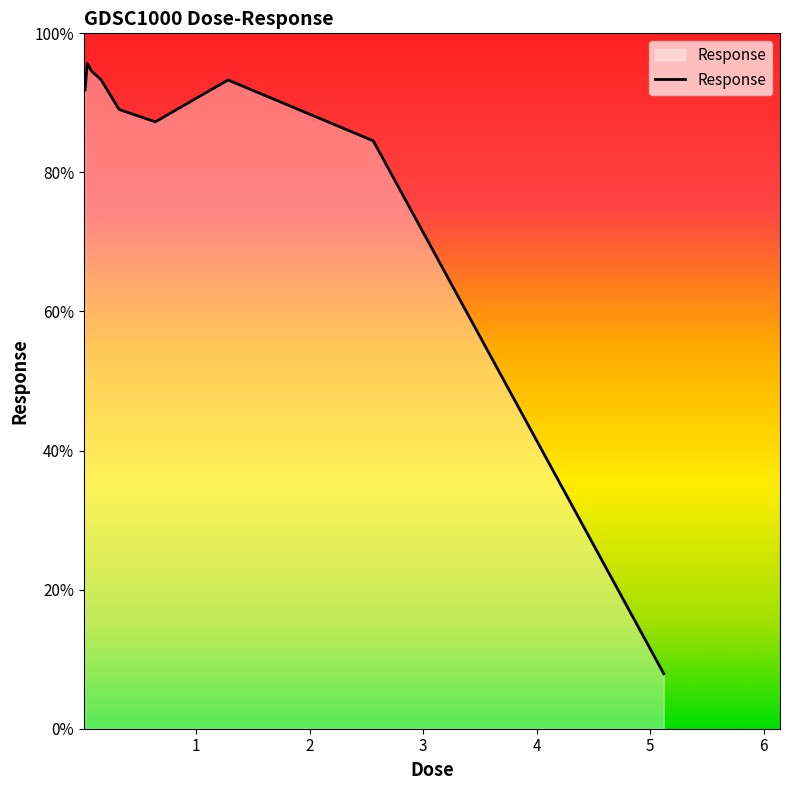

What is the difference between the maximum and minimum values?

87.8